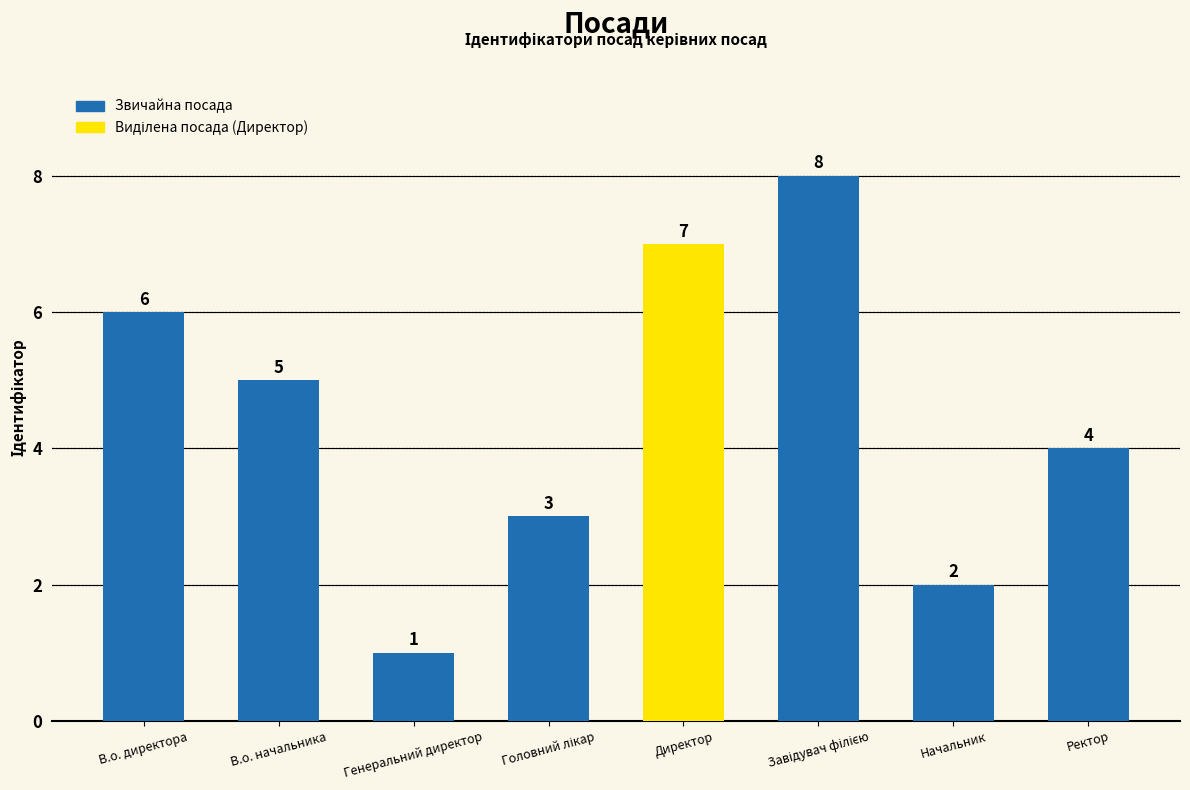

What is the sum of the values at В.о. директора and В.о. начальника?

11